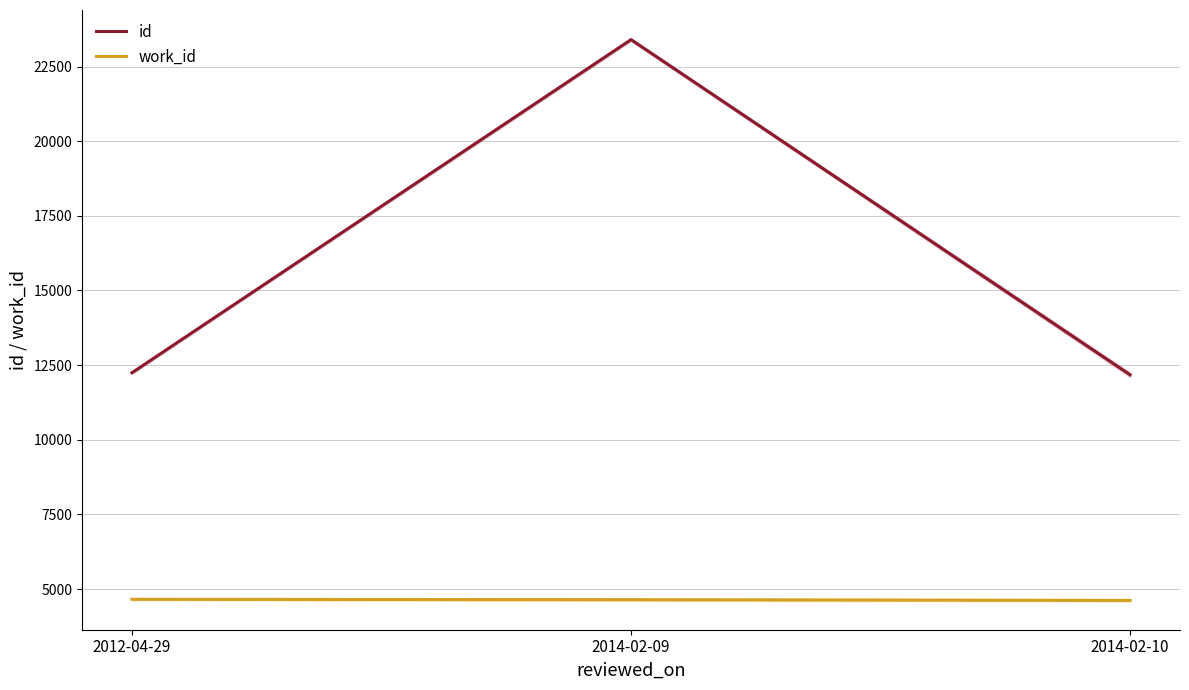

At which label is id closest to 17787?

2012-04-29